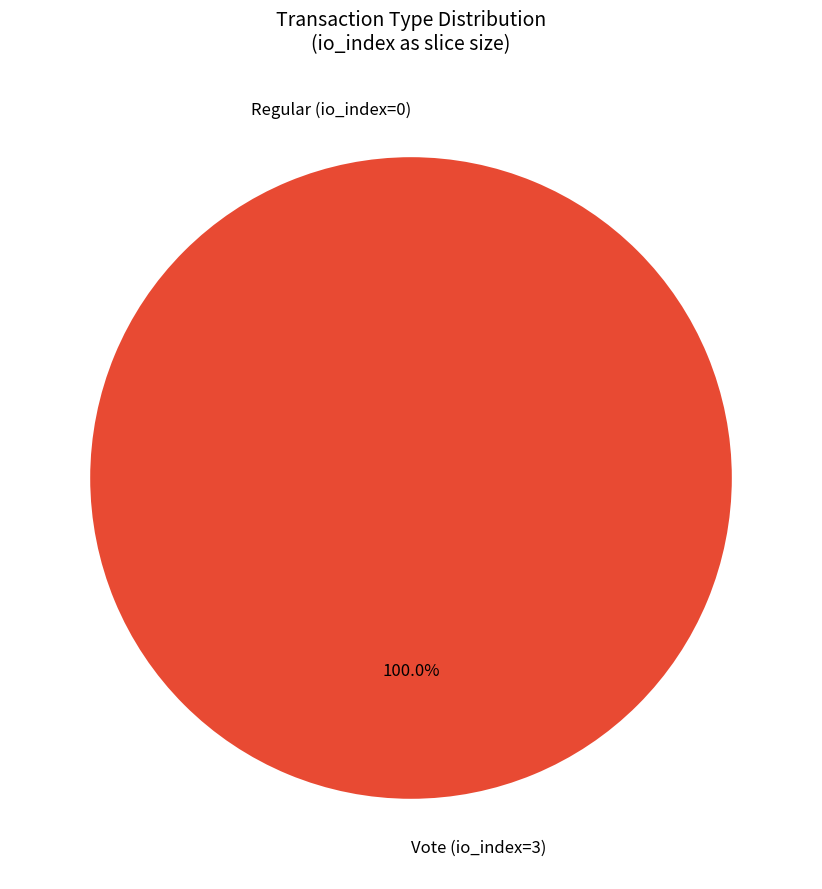

Which category has the biggest portion of the pie?

Vote